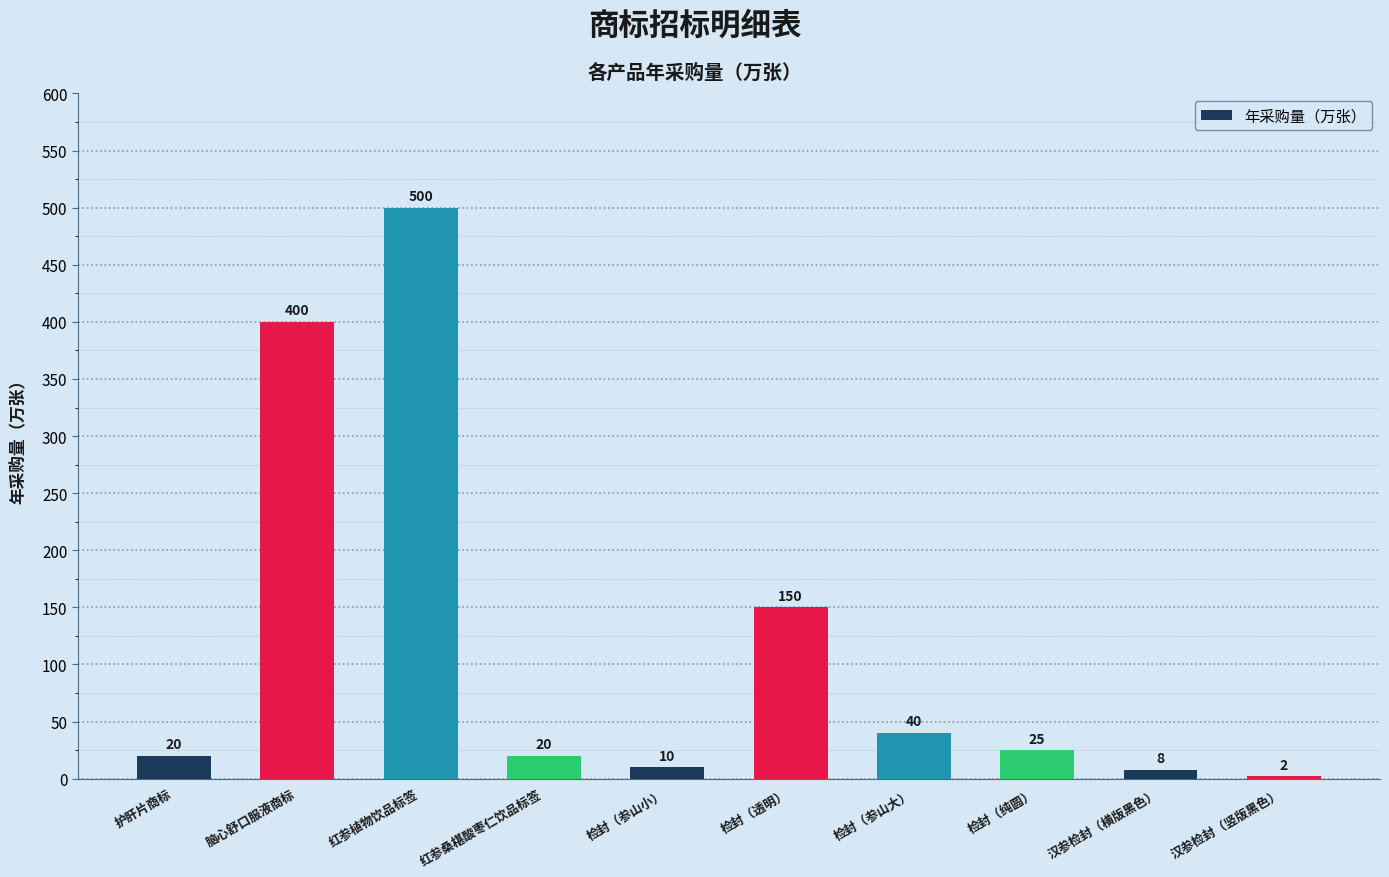

How many values are below 25?

5